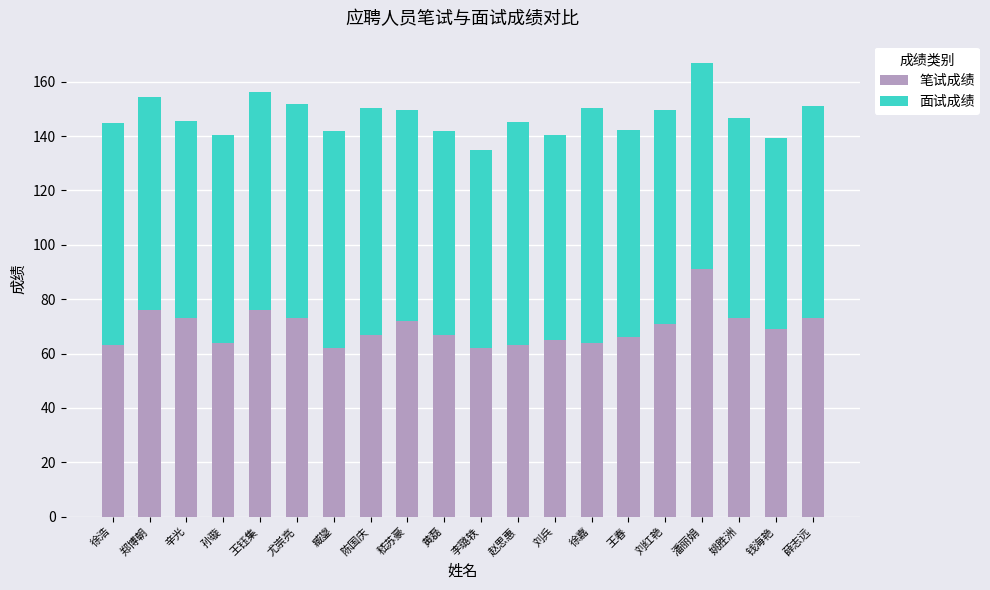

Which category has the highest value in the 笔试成绩 series?

潘丽娟